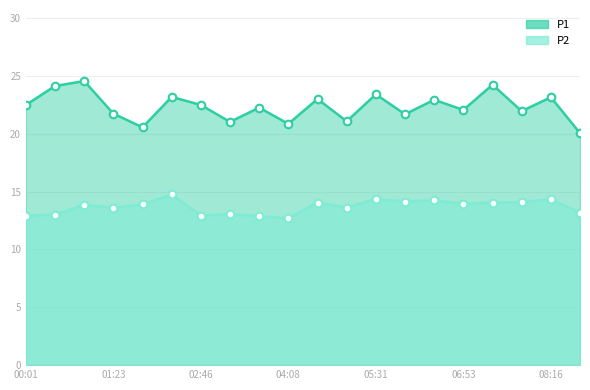

What is the total value across all series at 01:23?

35.3